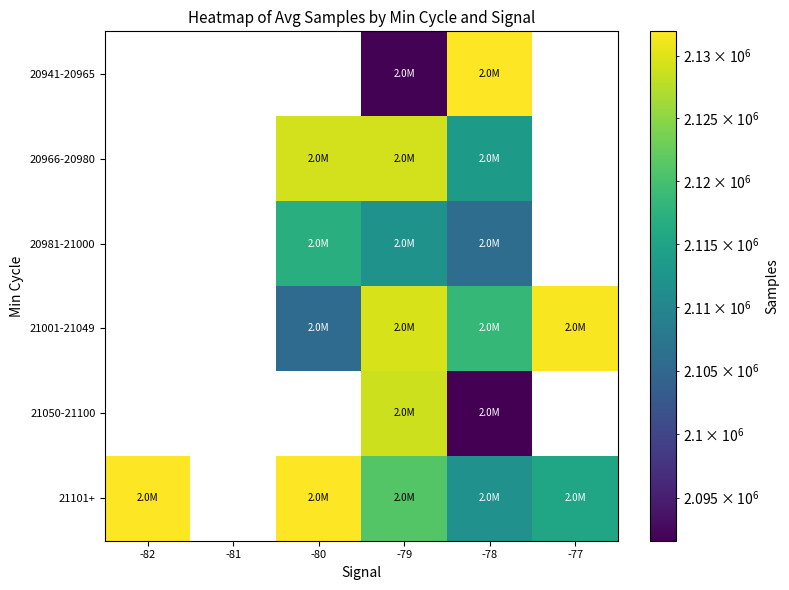

What is the lowest value of the 21101+ series?

2111870.5